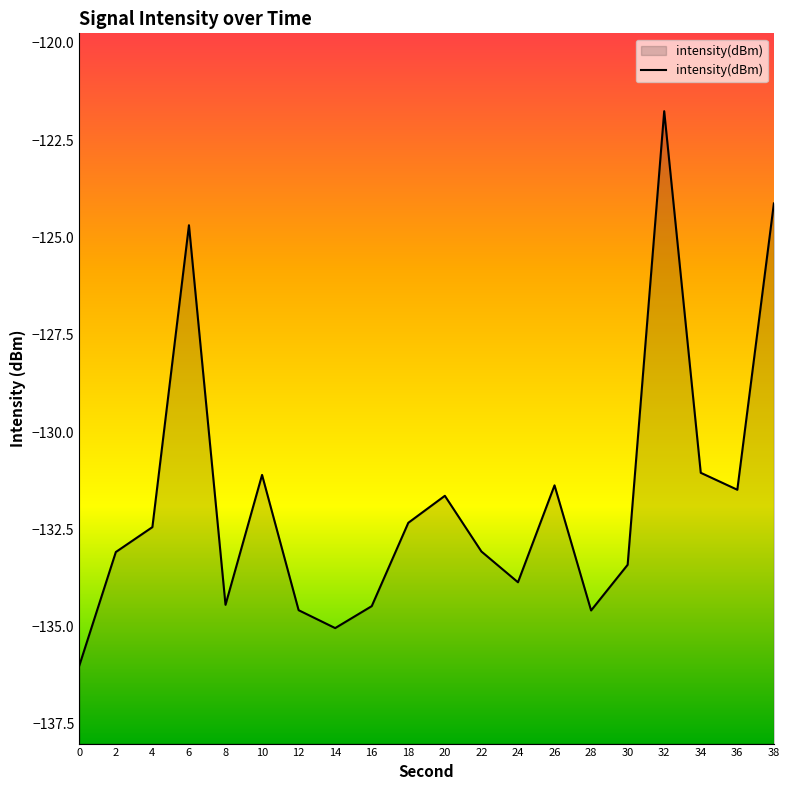

Reading left to right, extract all data points from this chart.

-136.0	-133.1	-132.4	-124.7	-134.4	-131.1	-134.6	-135.0	-134.5	-132.3	-131.6	-133.1	-133.9	-131.4	-134.6	-133.4	-121.8	-131.0	-131.5	-124.1